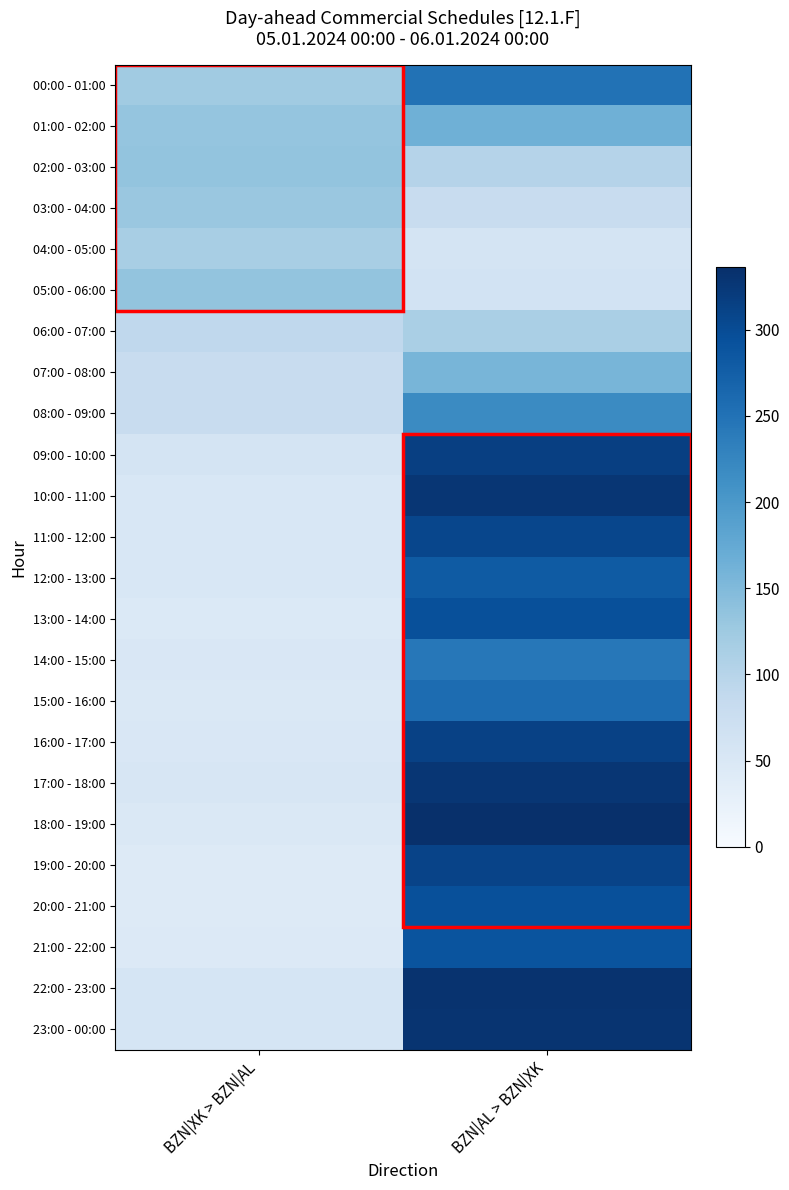

Reading left to right, extract all data points from this chart.

00:00 - 01:00: BZN|XK > BZN|AL=123	BZN|AL > BZN|XK=250
01:00 - 02:00: BZN|XK > BZN|AL=133	BZN|AL > BZN|XK=165
02:00 - 03:00: BZN|XK > BZN|AL=135	BZN|AL > BZN|XK=102
03:00 - 04:00: BZN|XK > BZN|AL=129	BZN|AL > BZN|XK=81
04:00 - 05:00: BZN|XK > BZN|AL=115	BZN|AL > BZN|XK=58
05:00 - 06:00: BZN|XK > BZN|AL=135	BZN|AL > BZN|XK=62
06:00 - 07:00: BZN|XK > BZN|AL=90	BZN|AL > BZN|XK=114
07:00 - 08:00: BZN|XK > BZN|AL=79	BZN|AL > BZN|XK=157
08:00 - 09:00: BZN|XK > BZN|AL=79	BZN|AL > BZN|XK=219
09:00 - 10:00: BZN|XK > BZN|AL=58	BZN|AL > BZN|XK=316
10:00 - 11:00: BZN|XK > BZN|AL=52	BZN|AL > BZN|XK=327
11:00 - 12:00: BZN|XK > BZN|AL=52	BZN|AL > BZN|XK=307
12:00 - 13:00: BZN|XK > BZN|AL=52	BZN|AL > BZN|XK=280
13:00 - 14:00: BZN|XK > BZN|AL=47	BZN|AL > BZN|XK=294
14:00 - 15:00: BZN|XK > BZN|AL=51	BZN|AL > BZN|XK=243
15:00 - 16:00: BZN|XK > BZN|AL=49	BZN|AL > BZN|XK=258
16:00 - 17:00: BZN|XK > BZN|AL=50	BZN|AL > BZN|XK=313
17:00 - 18:00: BZN|XK > BZN|AL=54	BZN|AL > BZN|XK=328
18:00 - 19:00: BZN|XK > BZN|AL=49	BZN|AL > BZN|XK=336
19:00 - 20:00: BZN|XK > BZN|AL=44	BZN|AL > BZN|XK=311
20:00 - 21:00: BZN|XK > BZN|AL=44	BZN|AL > BZN|XK=295
21:00 - 22:00: BZN|XK > BZN|AL=45	BZN|AL > BZN|XK=289
22:00 - 23:00: BZN|XK > BZN|AL=57	BZN|AL > BZN|XK=331
23:00 - 00:00: BZN|XK > BZN|AL=57	BZN|AL > BZN|XK=330